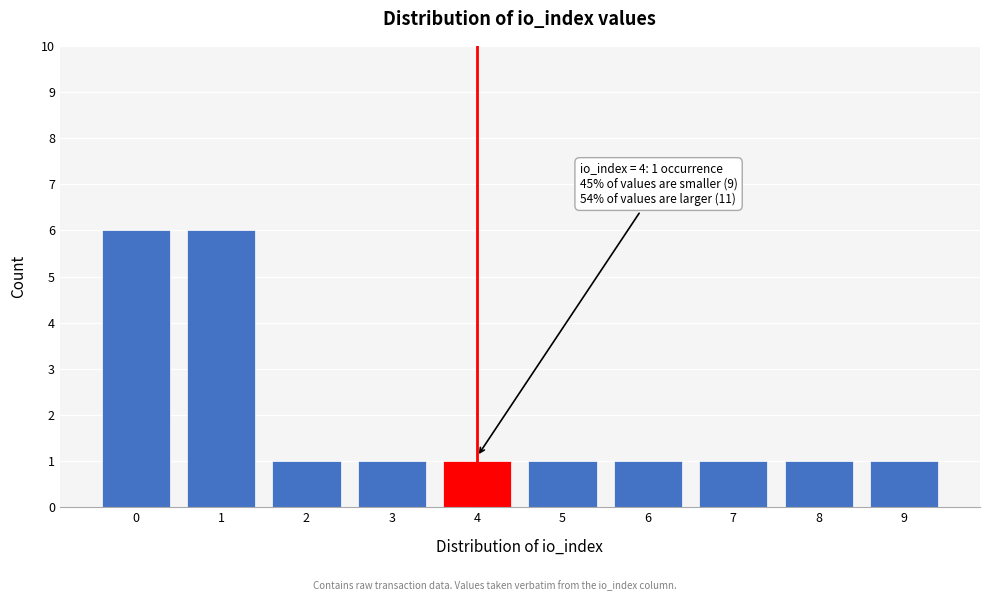

Reading left to right, what are all the values shown in this chart?

0=6	1=6	2=1	3=1	4=1	5=1	6=1	7=1	8=1	9=1